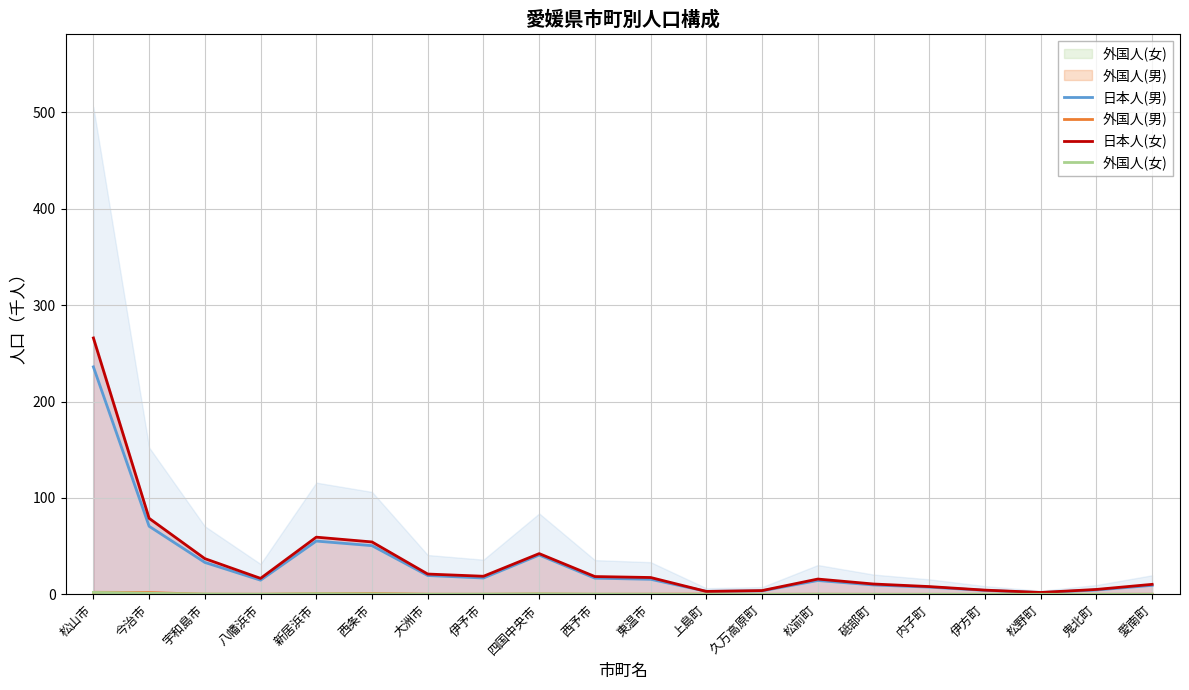

True or false: 日本人(女) and 外国人(女) cross at least once.

False